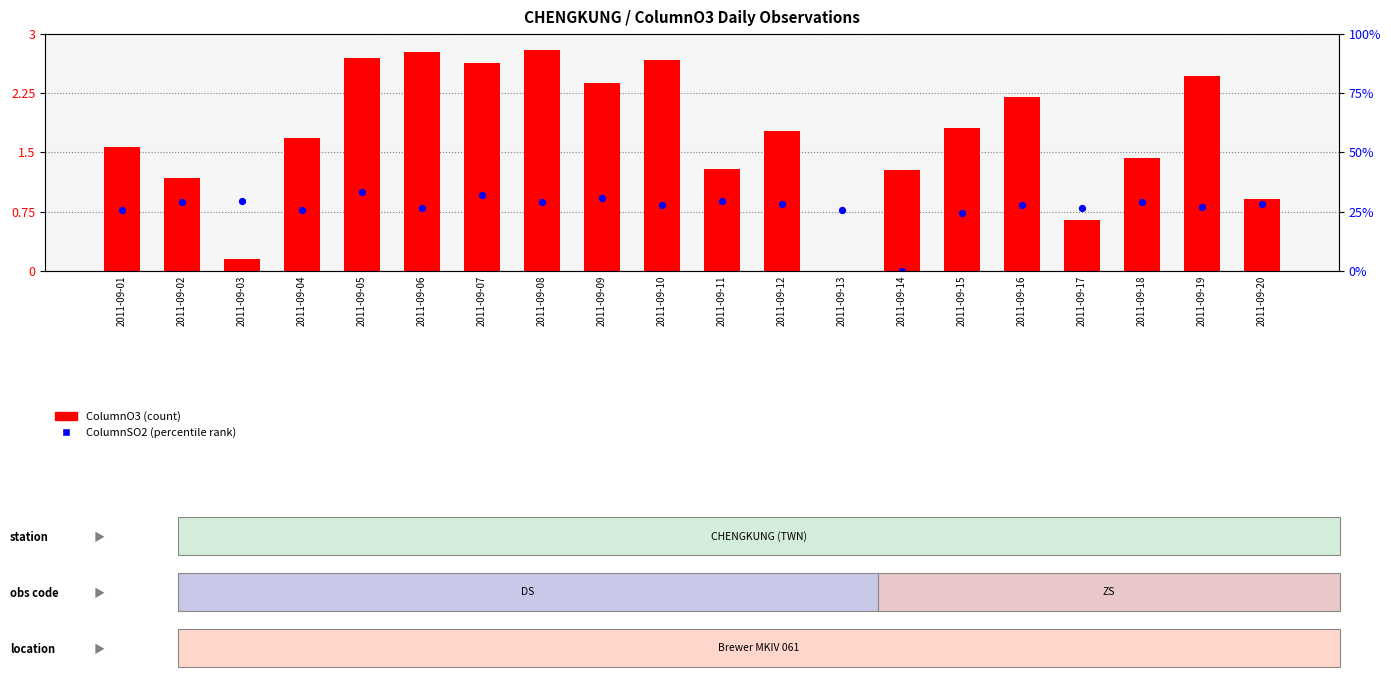

At which category is the sum across all series the highest?

2011-09-05